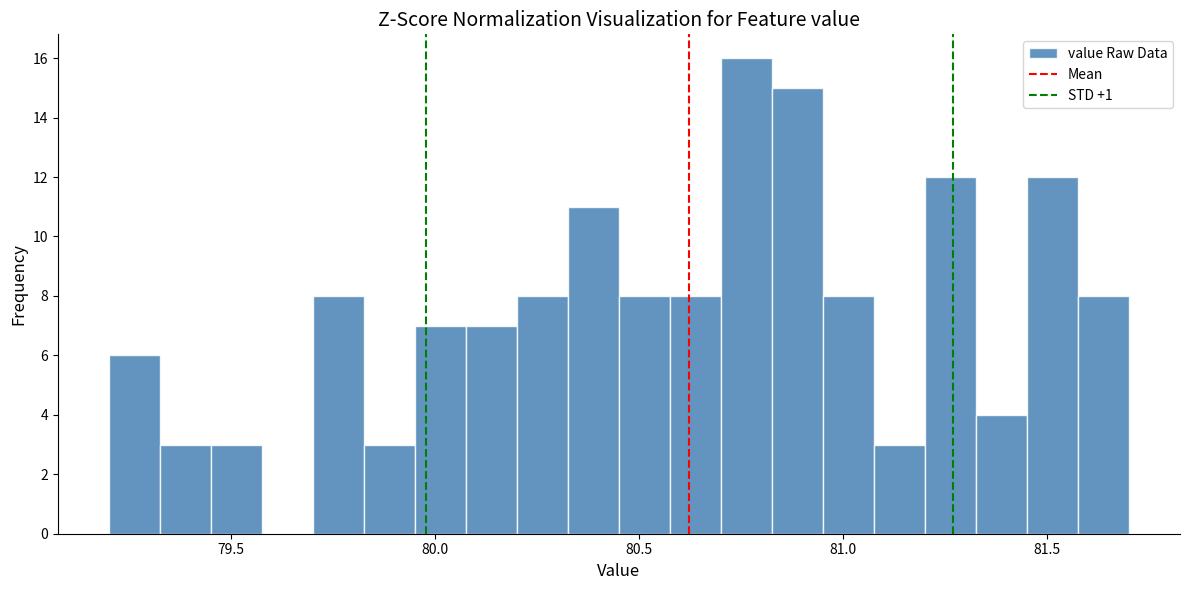

Around what value on the x-axis is the tallest bar? Give the approximate position of its centre, as read against the axis.

80.75